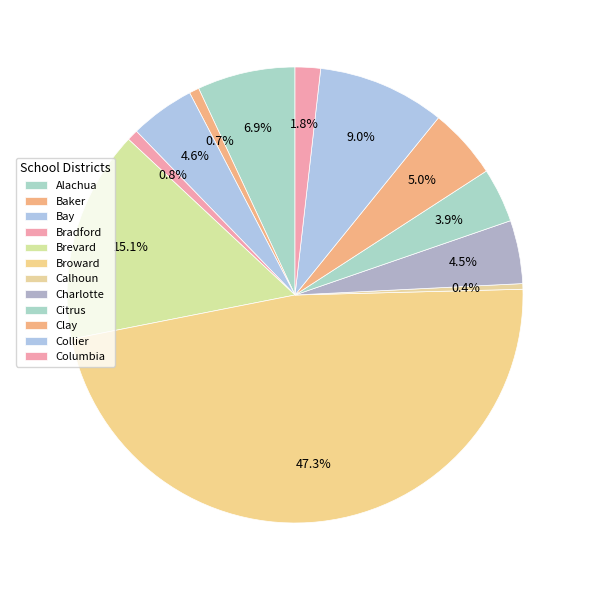

To the nearest percent, what portion does Baker represent?

1%